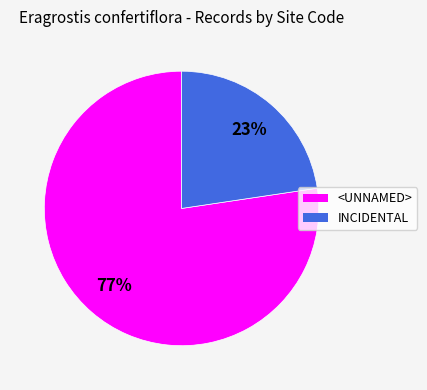

To the nearest percent, what portion does INCIDENTAL represent?

23%